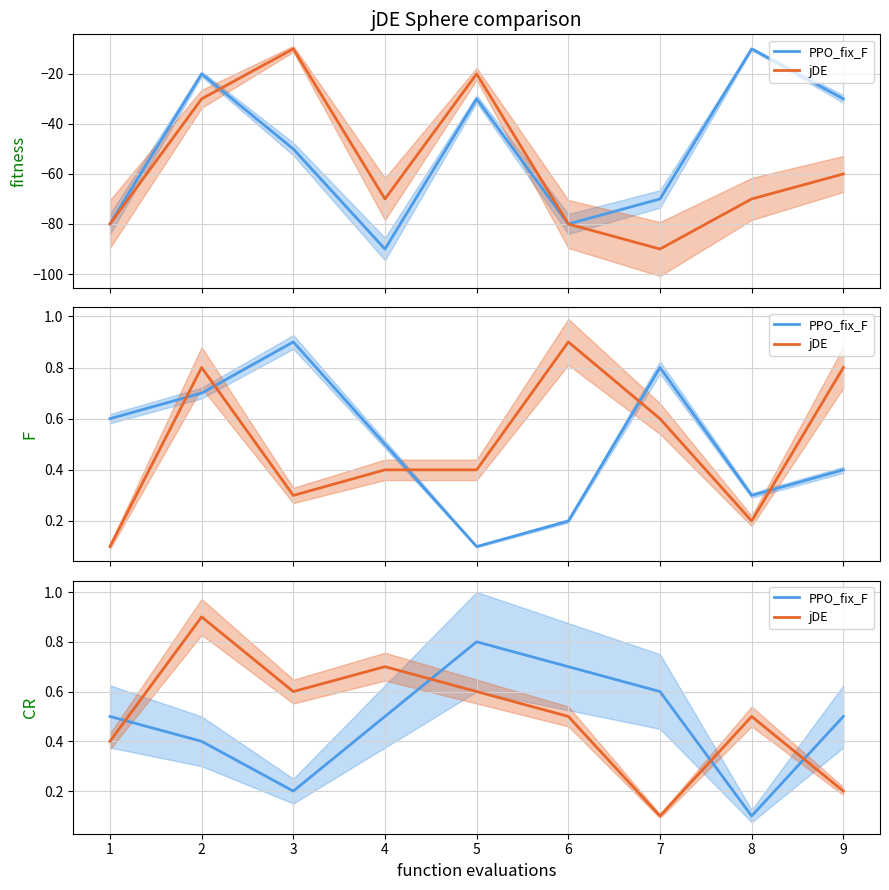

Count the jDE values in the range 0 to 1.

9